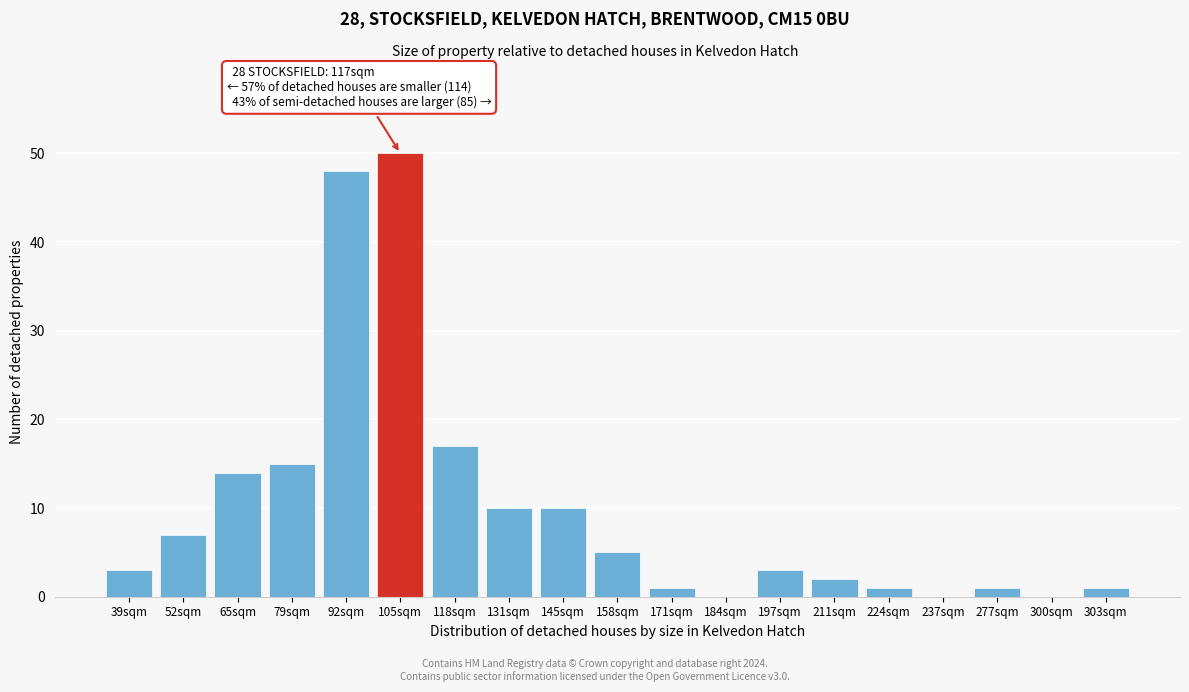

Reading left to right, transcribe all the data shown in this chart.

39sqm=3	52sqm=7	65sqm=14	79sqm=15	92sqm=48	105sqm=50	118sqm=17	131sqm=10	145sqm=10	158sqm=5	171sqm=1	184sqm=0	197sqm=3	211sqm=2	224sqm=1	237sqm=0	277sqm=1	300sqm=0	303sqm=1